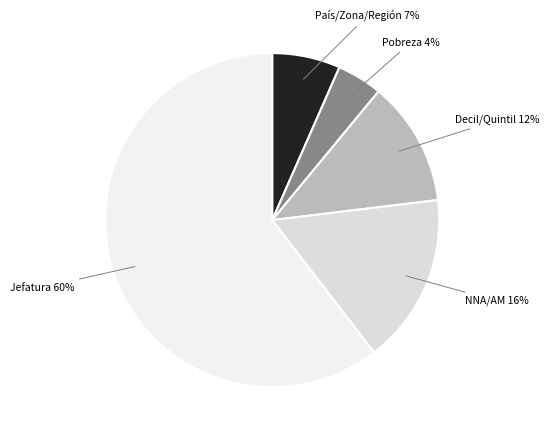

How many slices are in this pie chart?

5